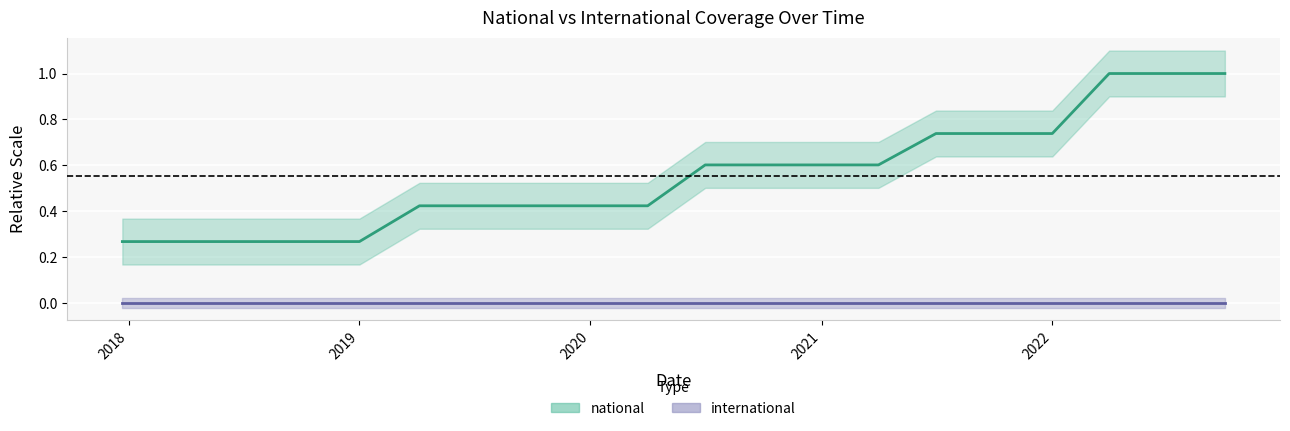

Is it true that the value at 2022-10-01 is 0.3?

False